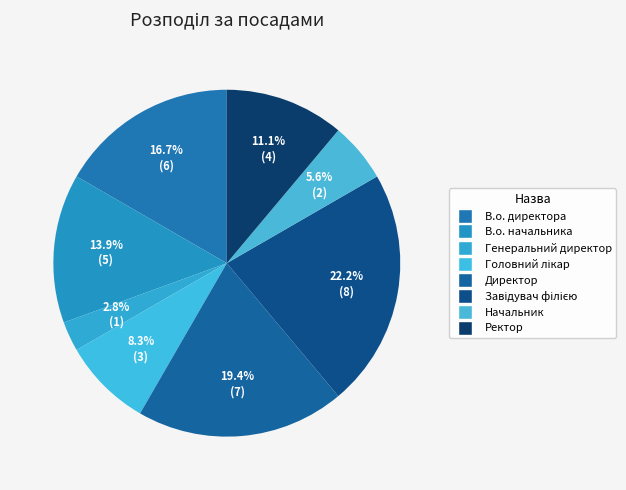

How many slices are in this pie chart?

8